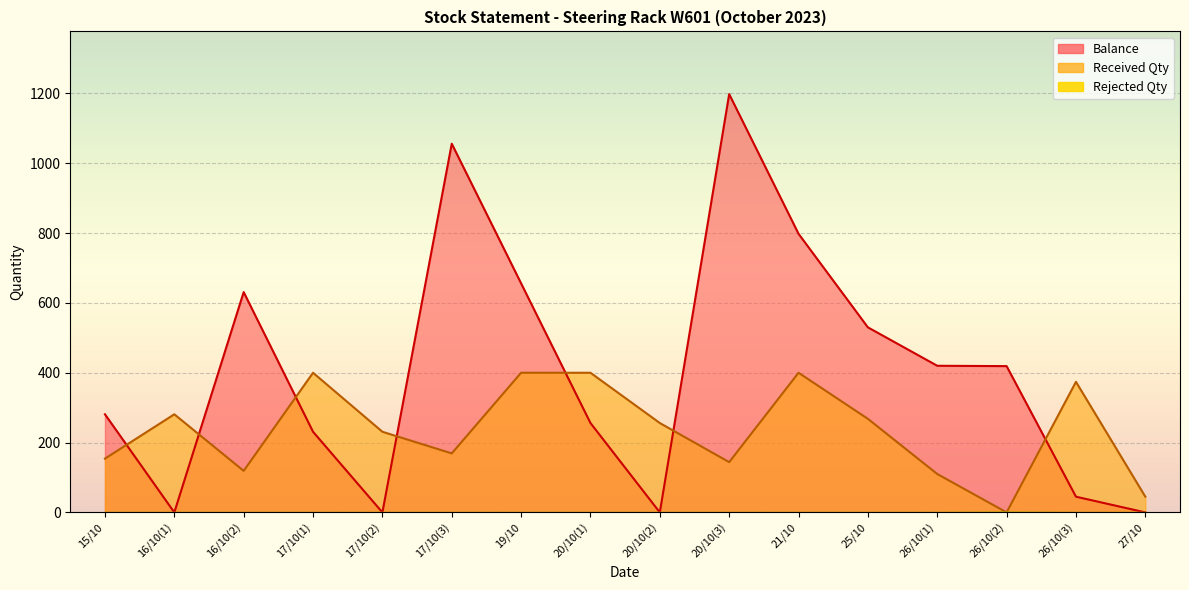

Which label corresponds to the smallest value in the chart?

26/10(2)